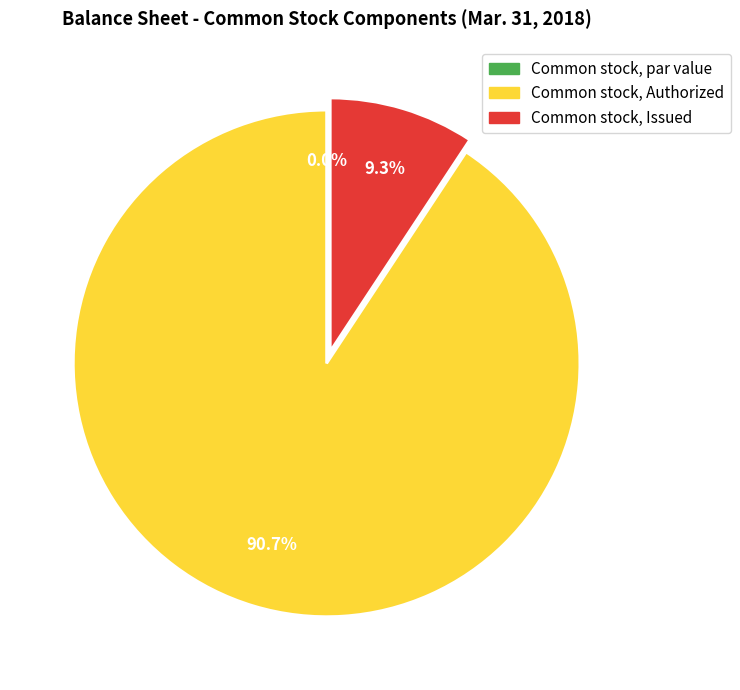

Combined, what portion of the pie is Common stock, Issued and Common stock, Authorized?

100.0%